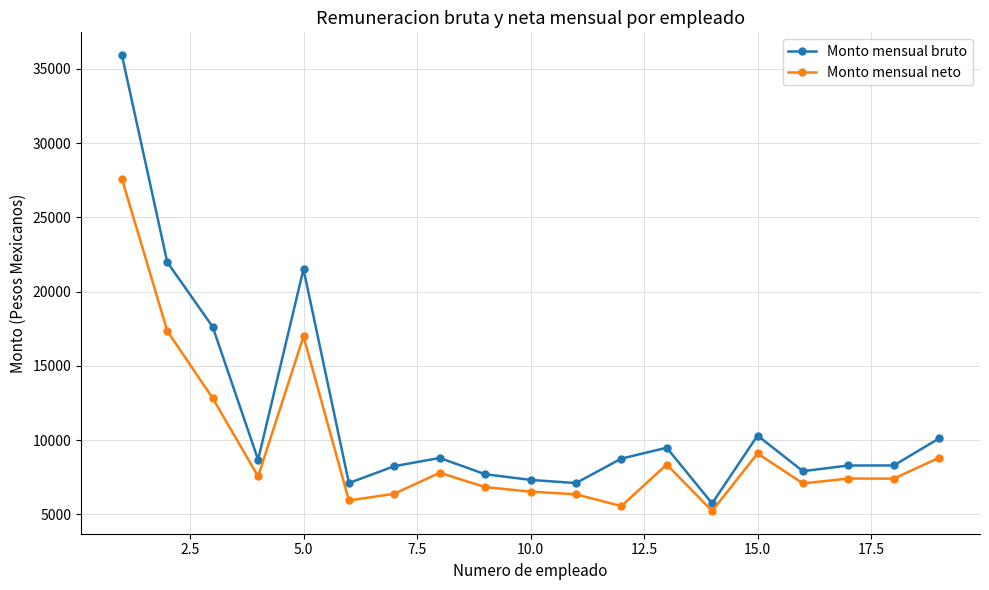

List the series in order of their peak value, lowest first.

Monto mensual neto, Monto mensual bruto